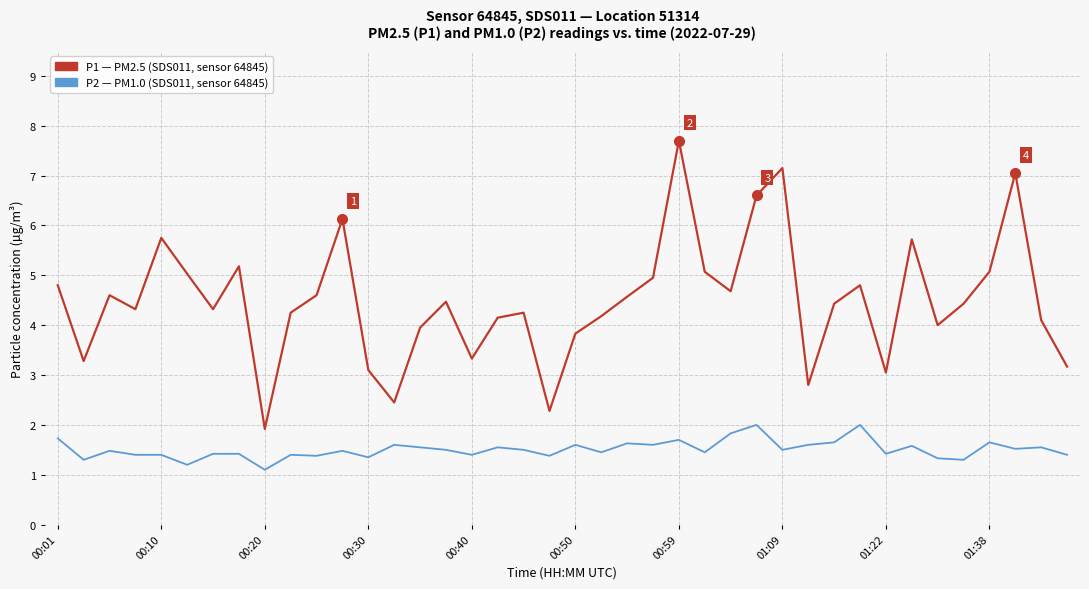

What is the maximum value shown in the chart?

7.7